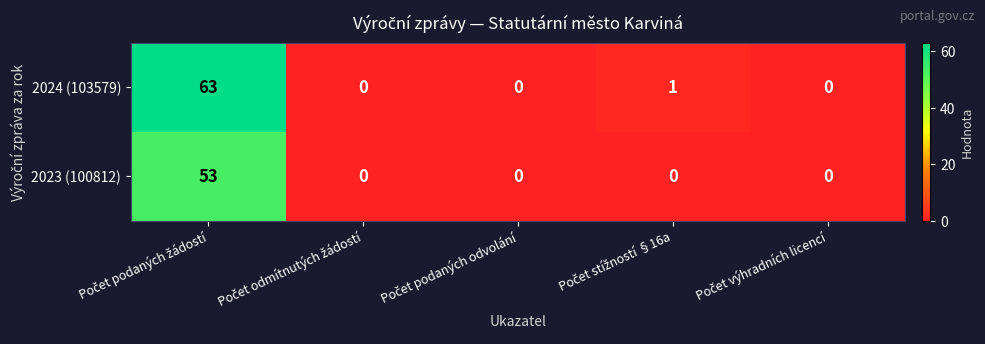

Reading left to right, list all the values displayed in this chart.

2024 (103579): 63	0	0	1	0
2023 (100812): 53	0	0	0	0